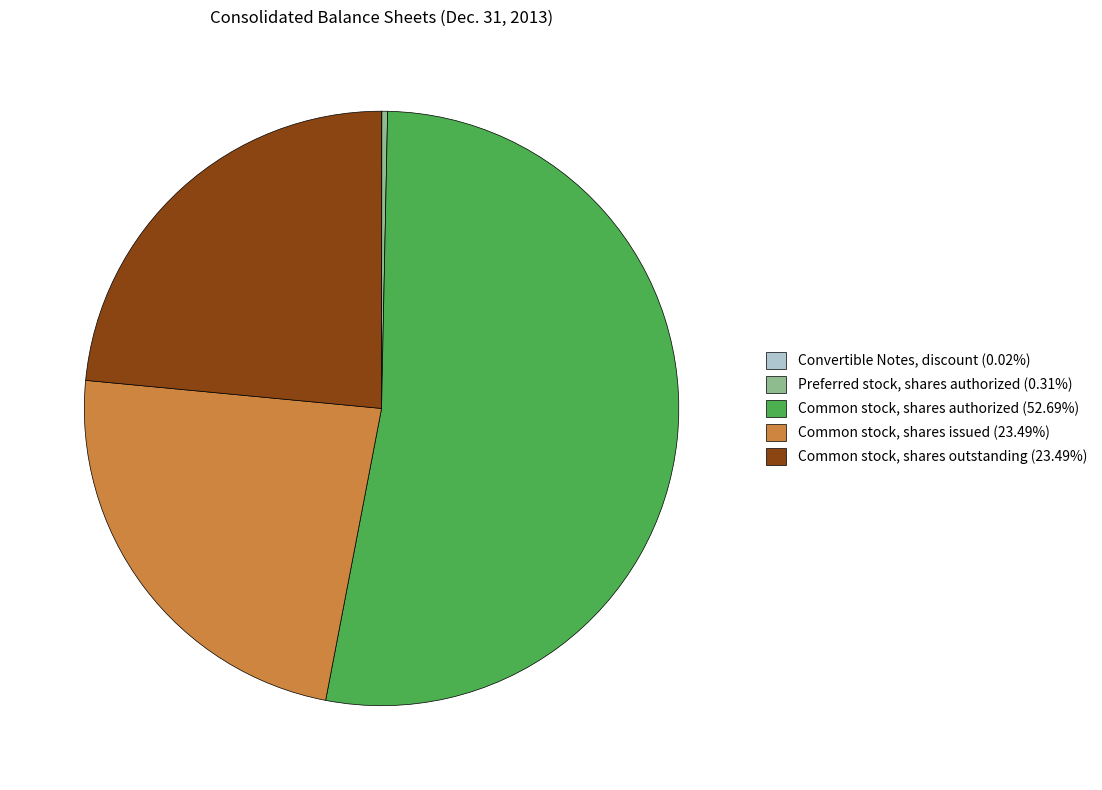

Does Common stock, shares issued (23.49%) account for over 50% of the chart?

No